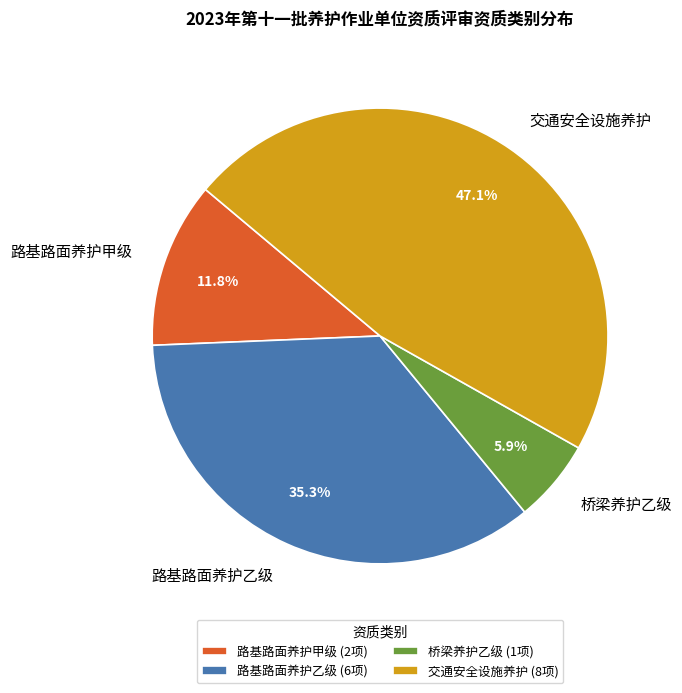

True or false: 路基路面养护乙级 accounts for 35% of the total.

True